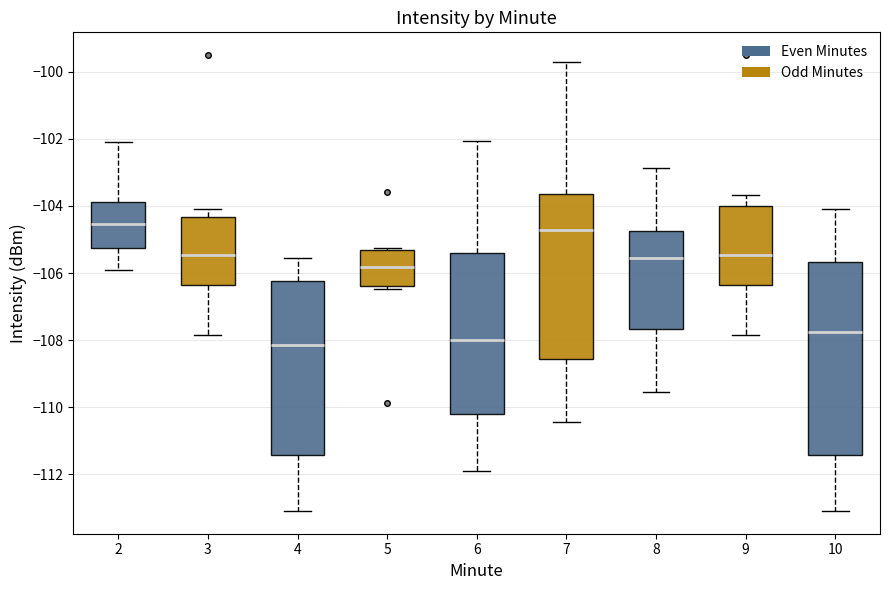

Where does the lower whisker of the box at x = 6 end on the y-axis? The values are not printed on the chart, so give them approximately, as read against the axis.

-112.0